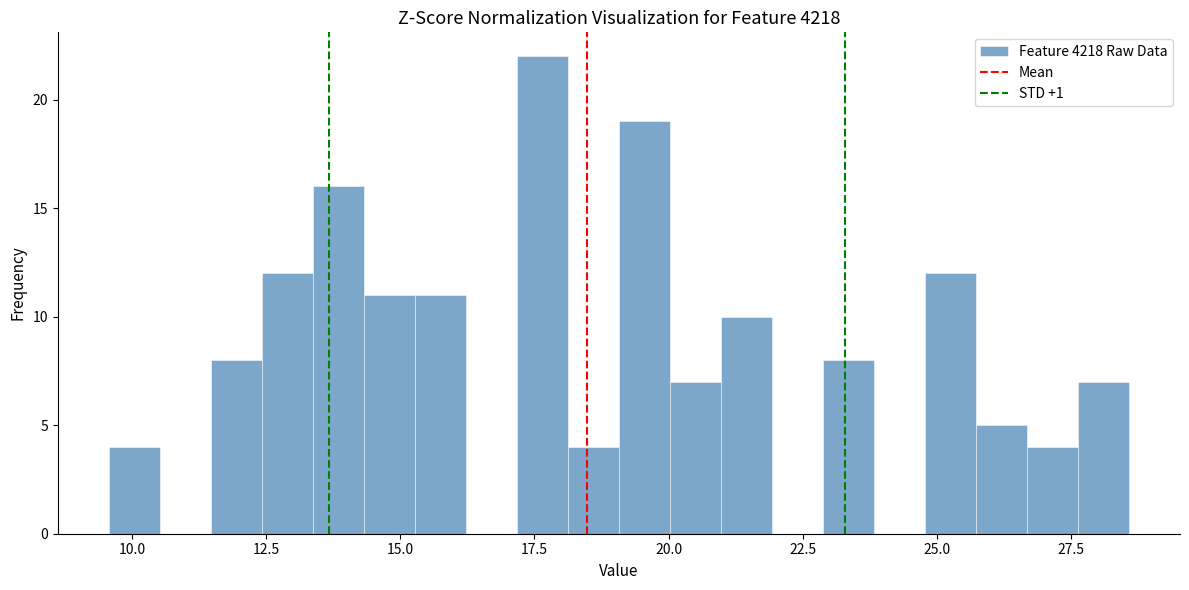

Read against the x-axis, roughly where is the centre of the tallest bar?

17.5